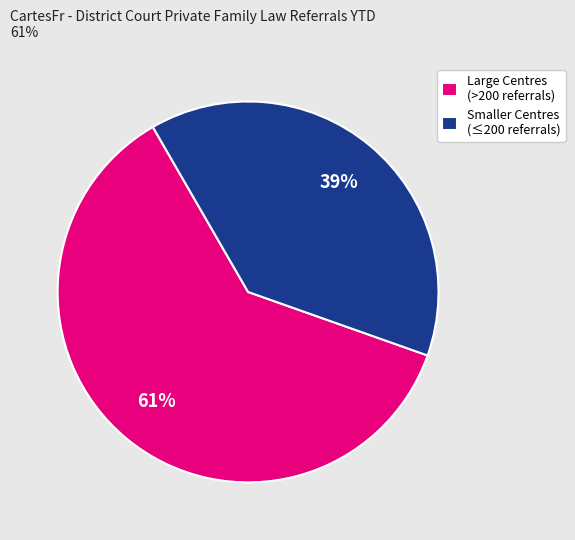

Which category has the smallest portion of the pie?

Smaller Centres (≤200 referrals)